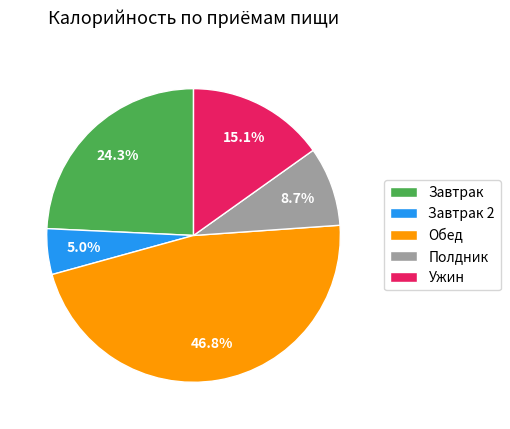

Do Ужин and Полдник together represent more than half of the pie?

No